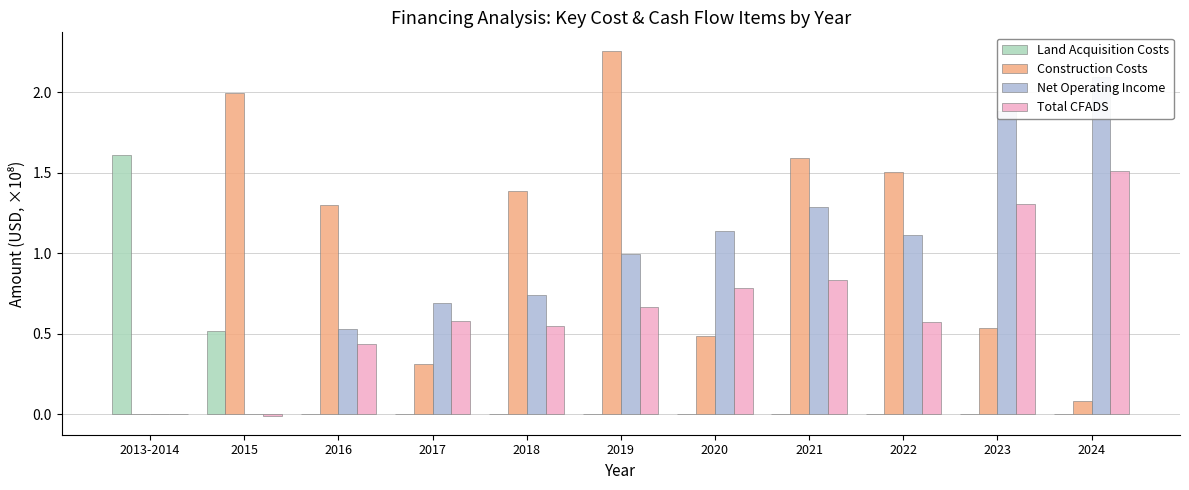

At how many categories does at least one series exceed 1?

10